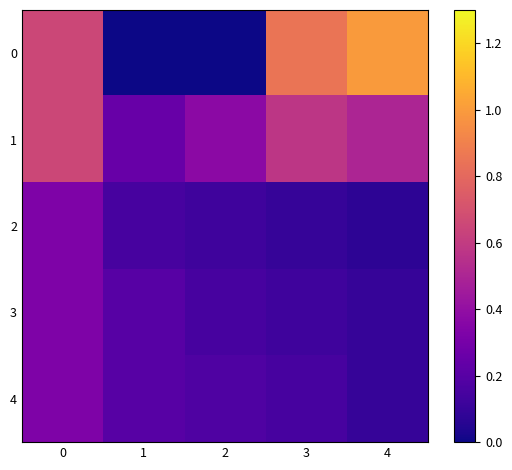

At how many categories does at least one series exceed 0?

5